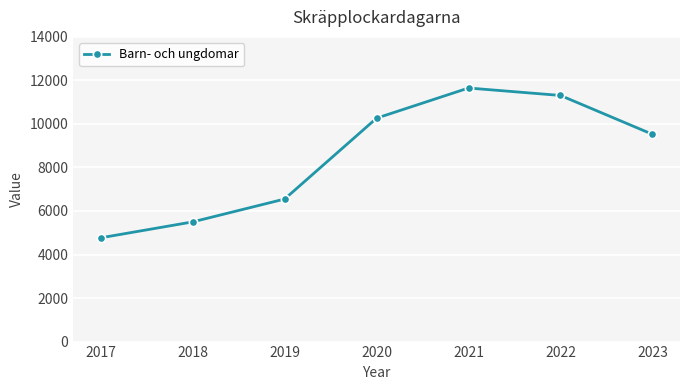

Which category has the lowest value across all series?

2017